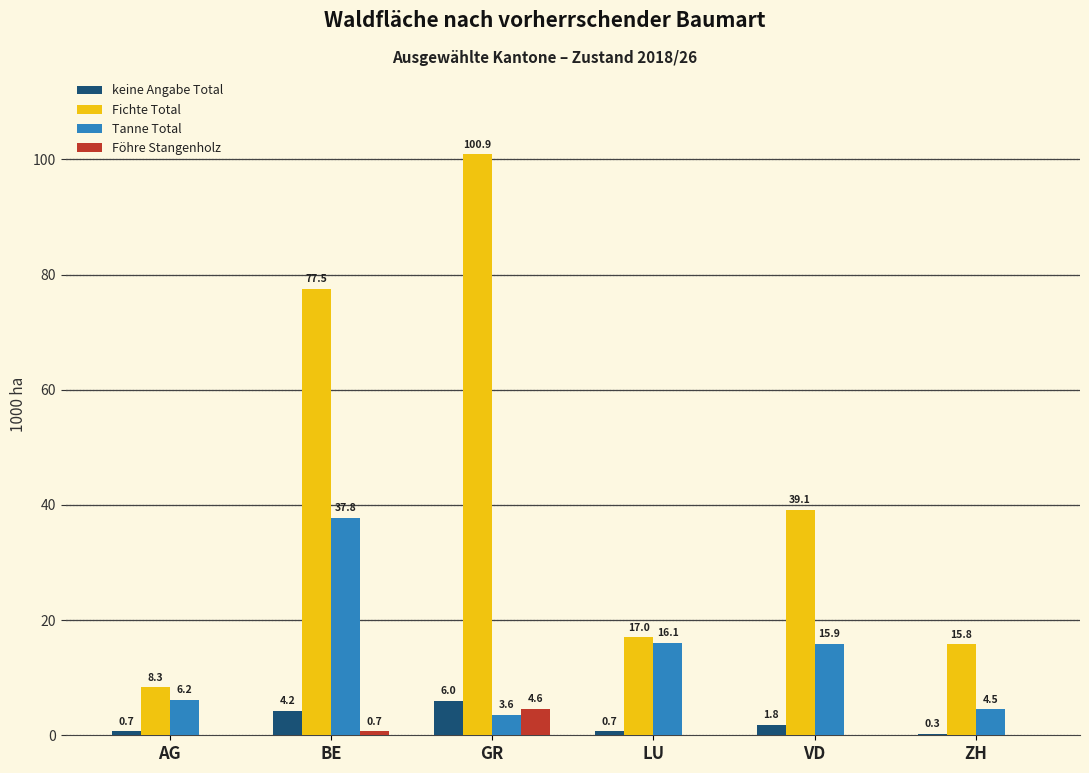

What is the sum of the Föhre Stangenholz values at VD and BE?

0.7